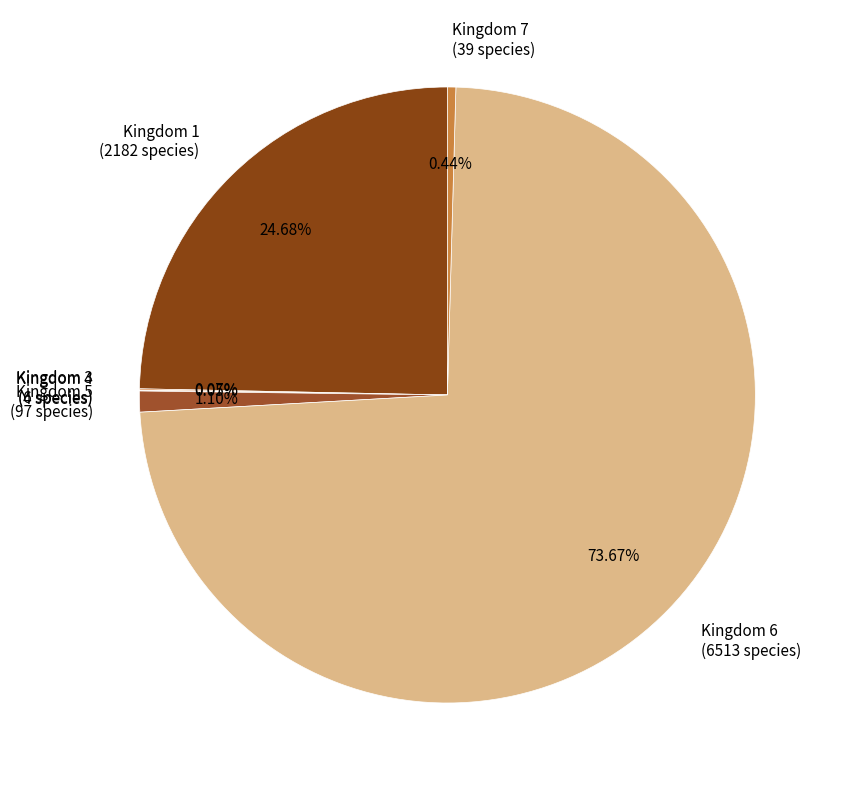

Does Kingdom 5 (97 species) account for over 50% of the chart?

No